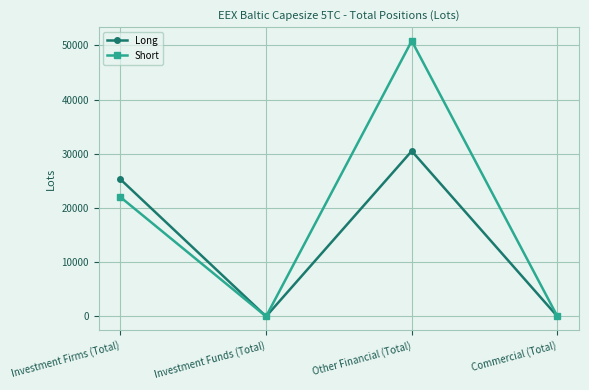

What is the label of the 2nd point from the right?

Other Financial (Total)